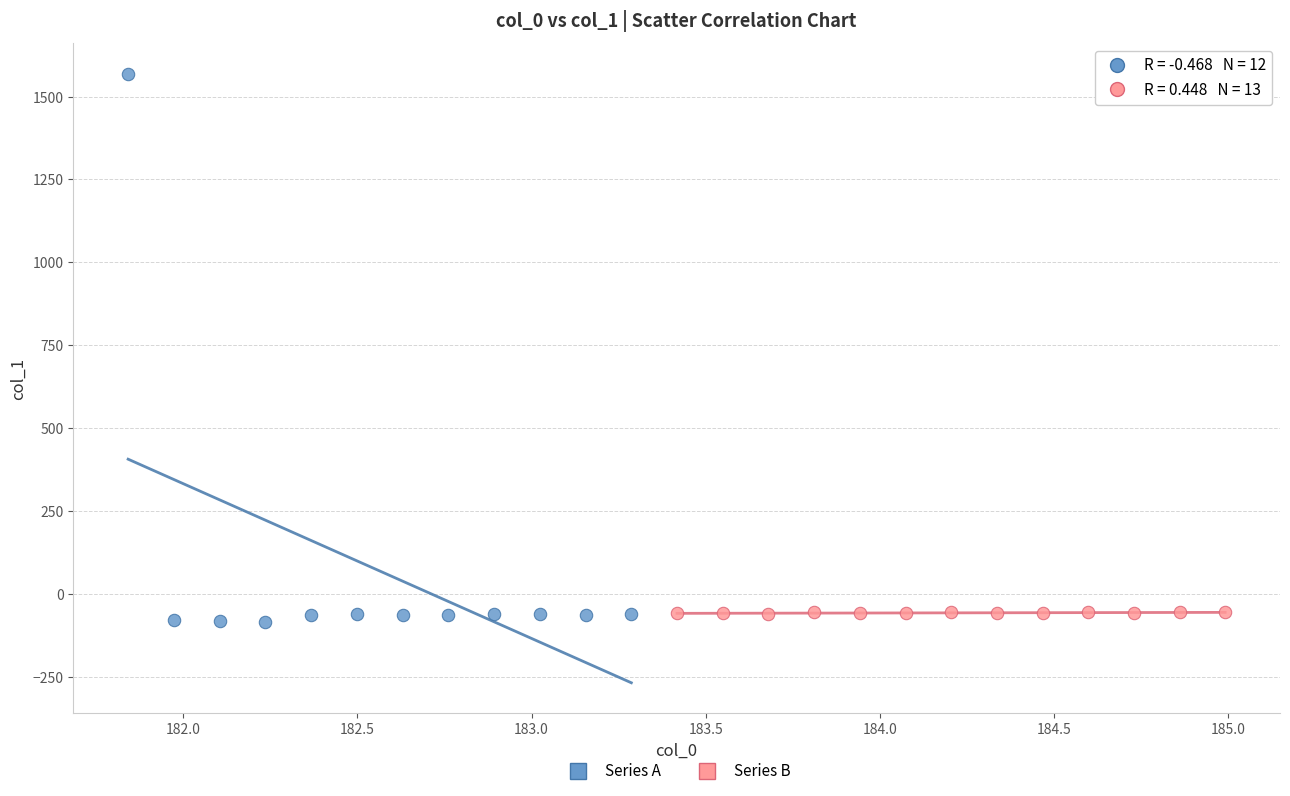

What are all the series names shown in the legend?

Series A, Series B